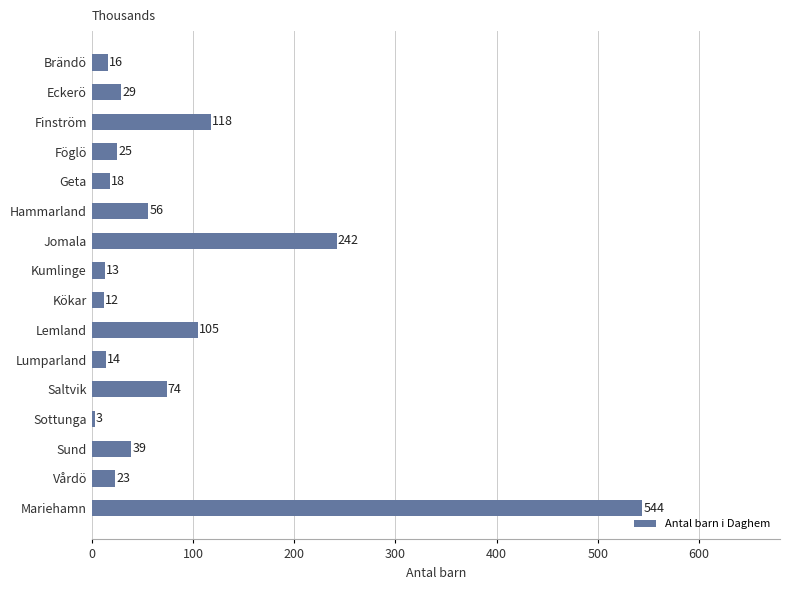

Which label corresponds to the smallest value in the chart?

Sottunga